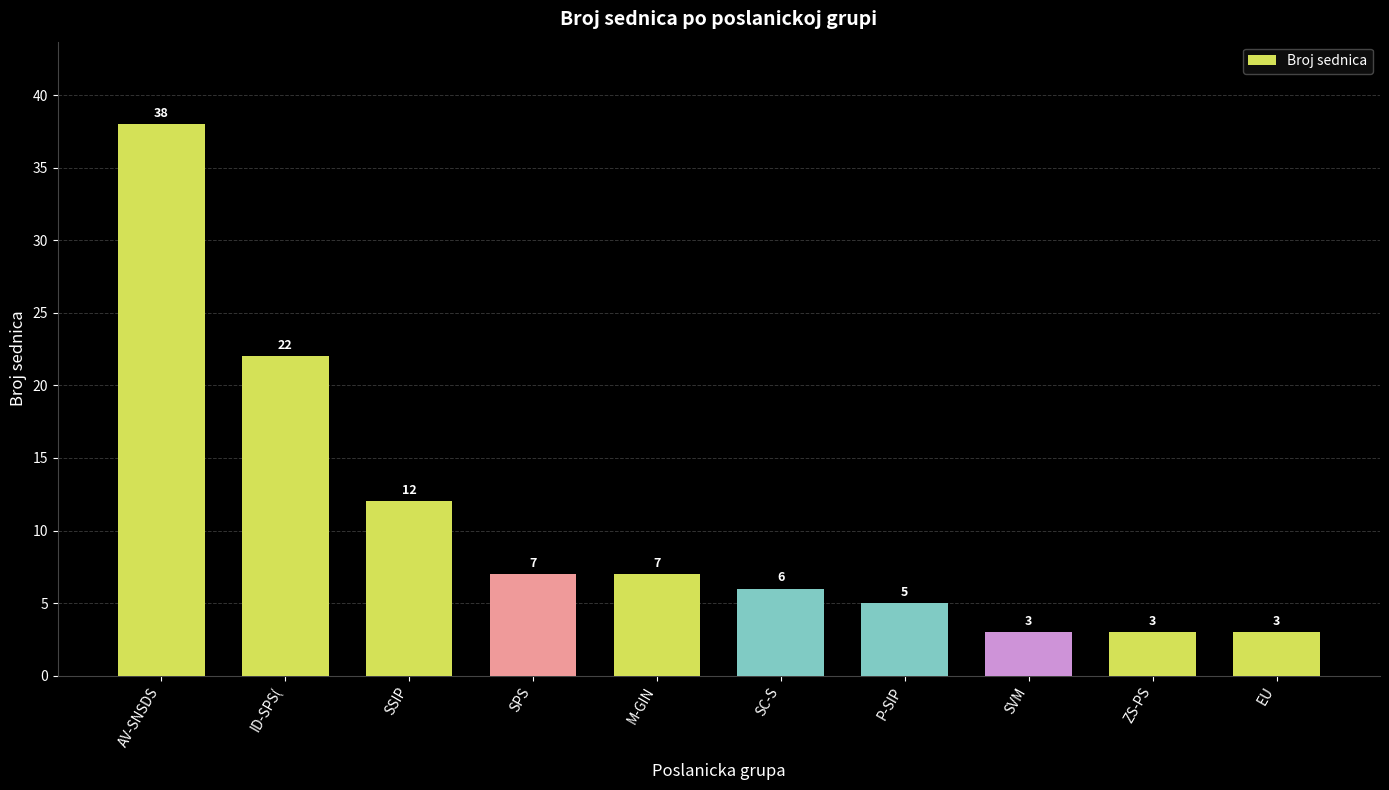

Are the bars grouped side by side (vs. stacked)?

No